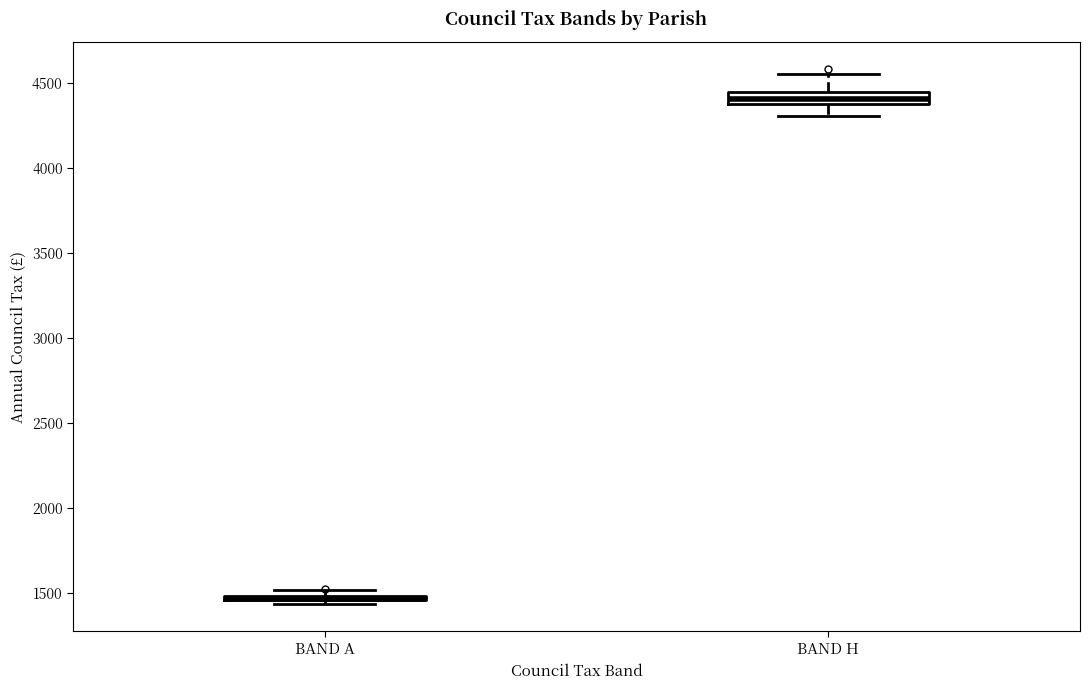

Where does the upper whisker of the box for BAND H end on the y-axis? The values are not printed on the chart, so give them approximately, as read against the axis.

4550